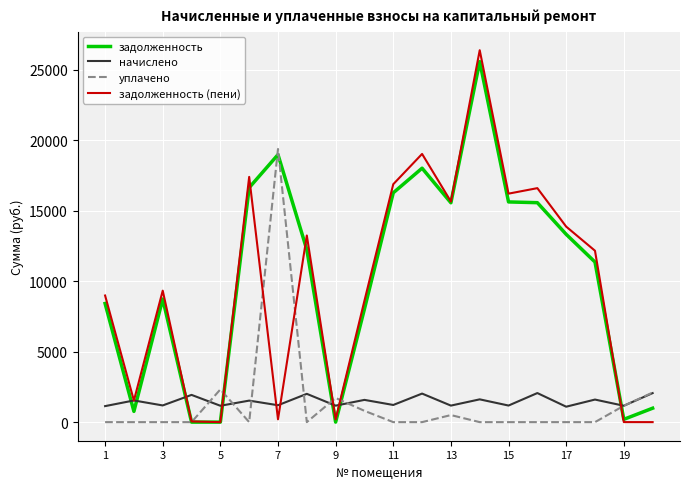

How many lines are shown in the chart?

4